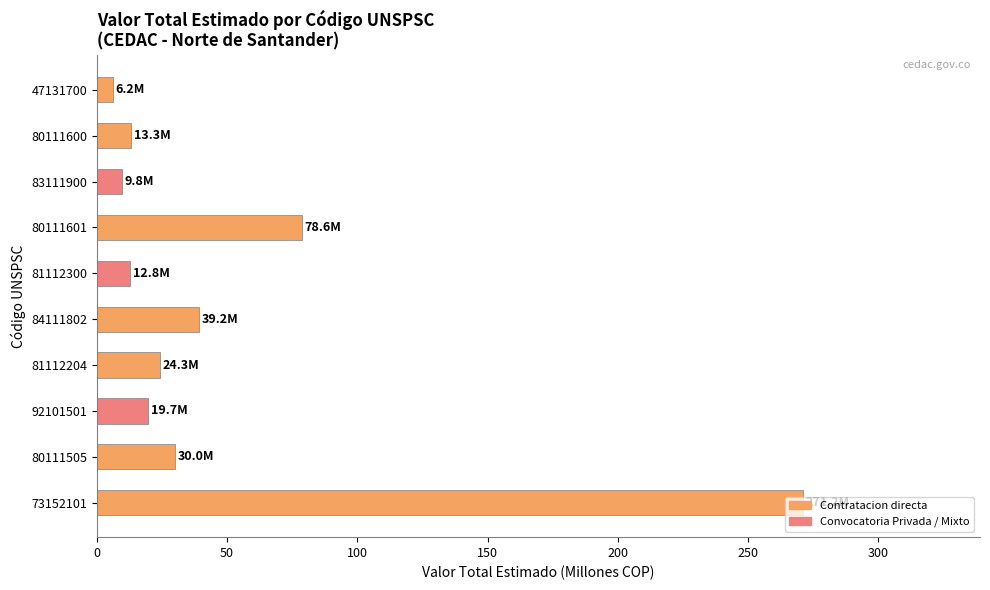

How many categories are shown in the chart?

10